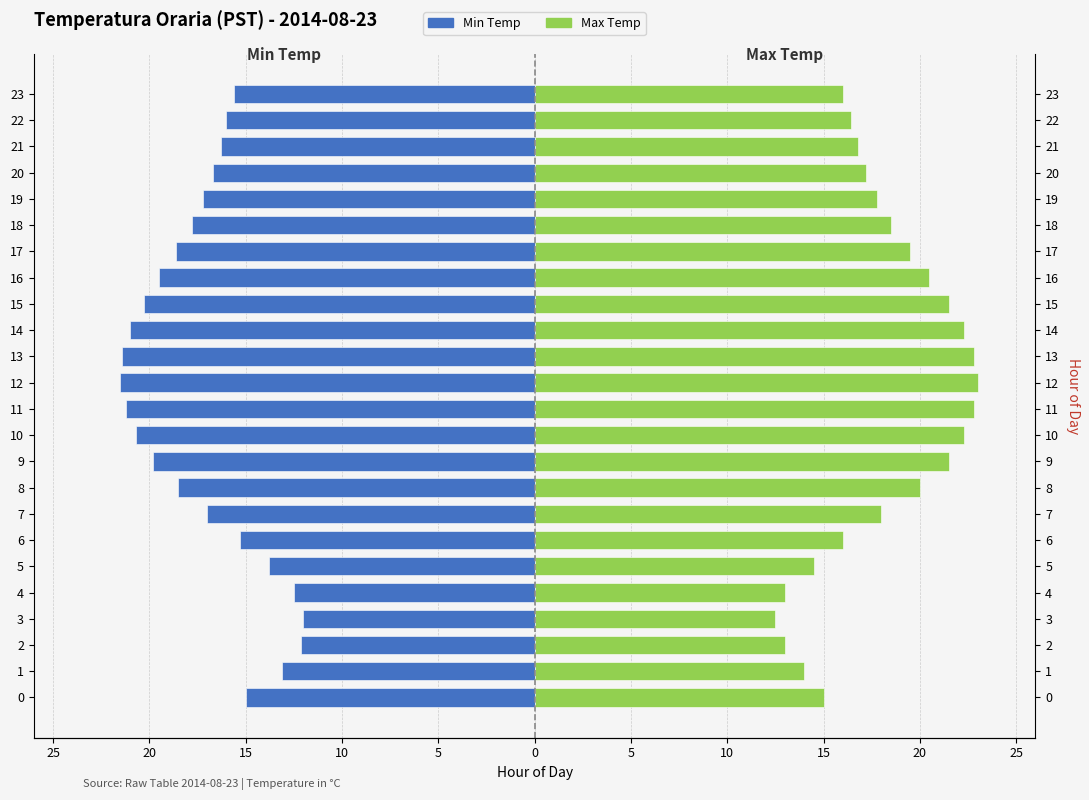

What are all the series names shown in the legend?

Min Temp, Max Temp